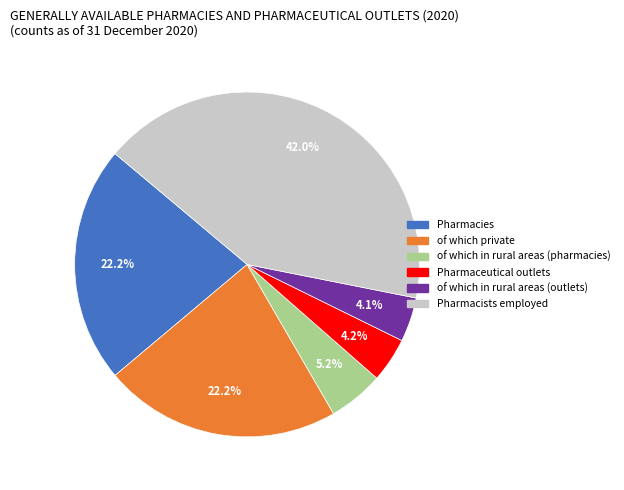

What is the ratio of the value at of which private to the value at of which in rural areas (pharmacies)?

4.3